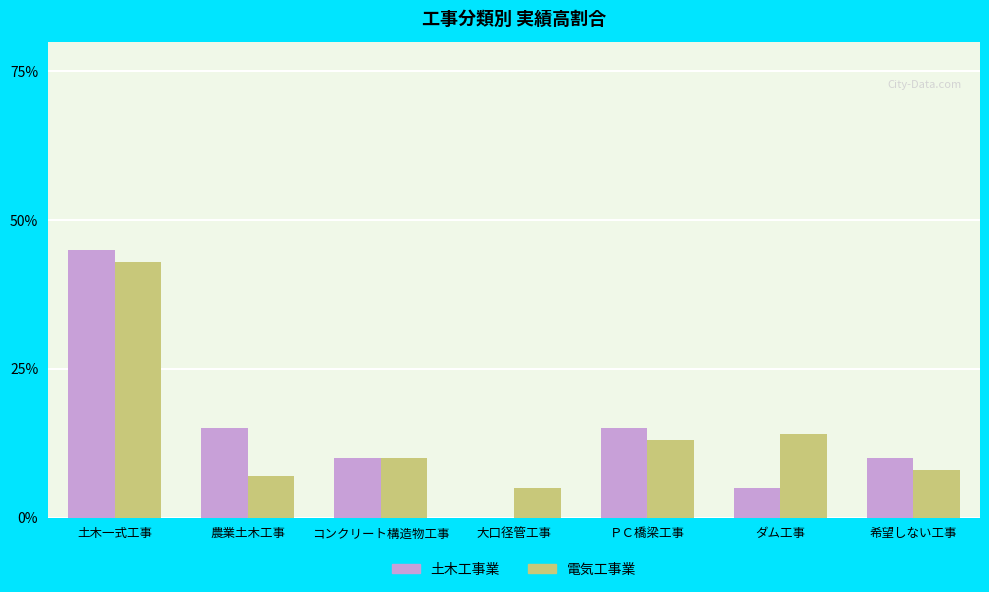

What is the sum of the 土木工事業 values at コンクリート構造物工事 and 農業土木工事?

25